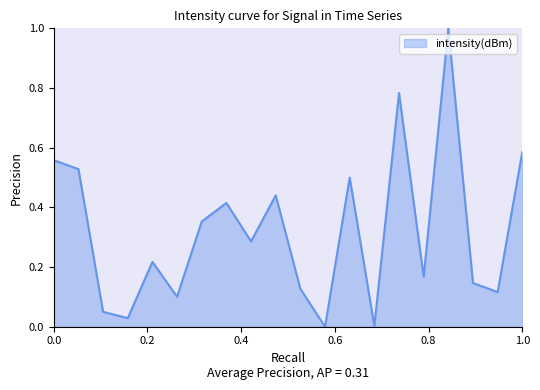

What is the greatest value displayed?

1.0